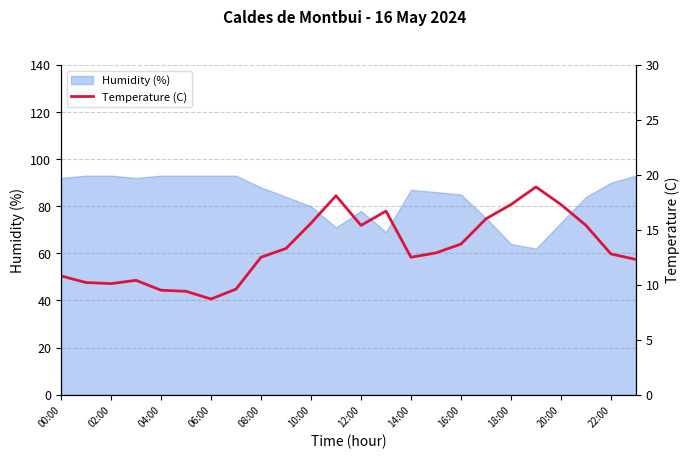

The Humidity (%) series shows 64 at 18:00. True or false?

True